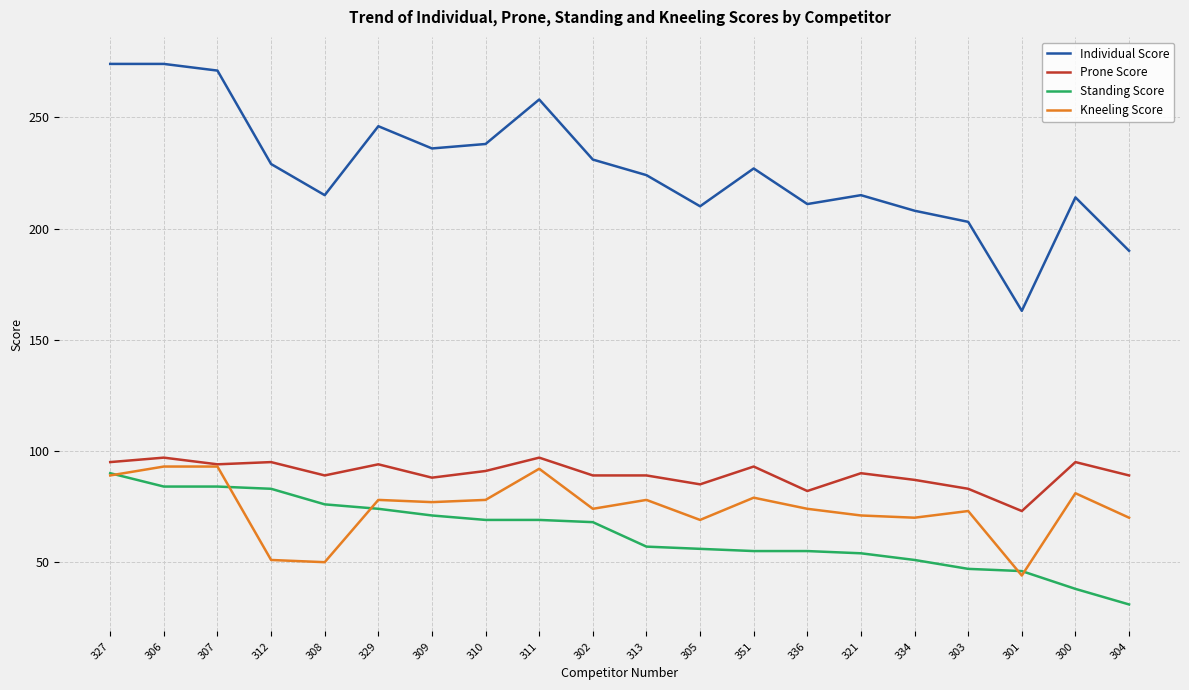

What is the difference between the second highest and second lowest values in the Prone Score series?

15